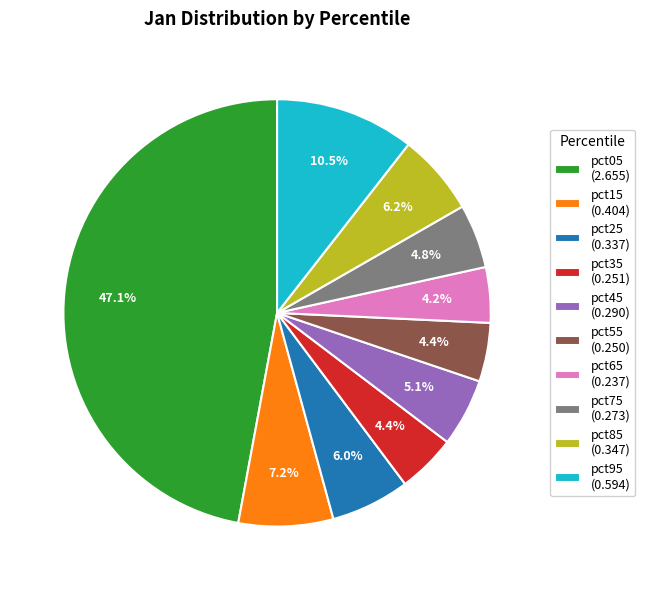

What is the total percentage of pct85 (0.347) and pct55 (0.250)?

10.6%